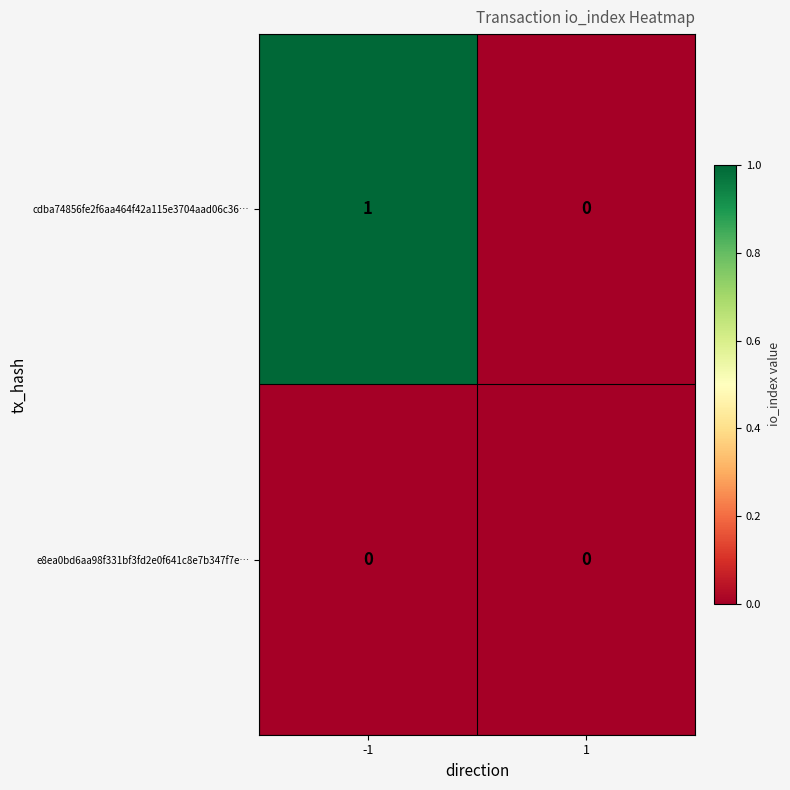

Which series changed the most between -1 and 1?

cdba74856fe2f6aa464f42a115e3704aad06c36…